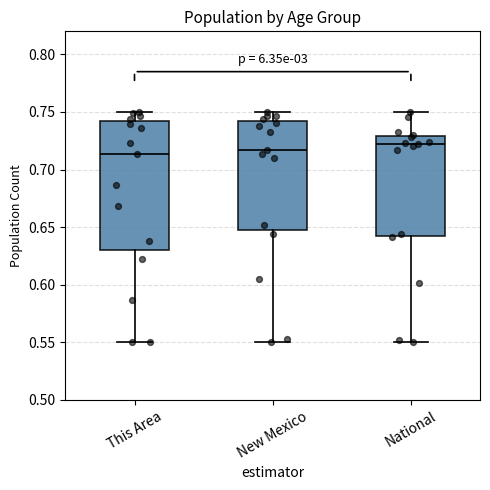

Which box is the tallest, from its lower edge to its upper edge?

This Area